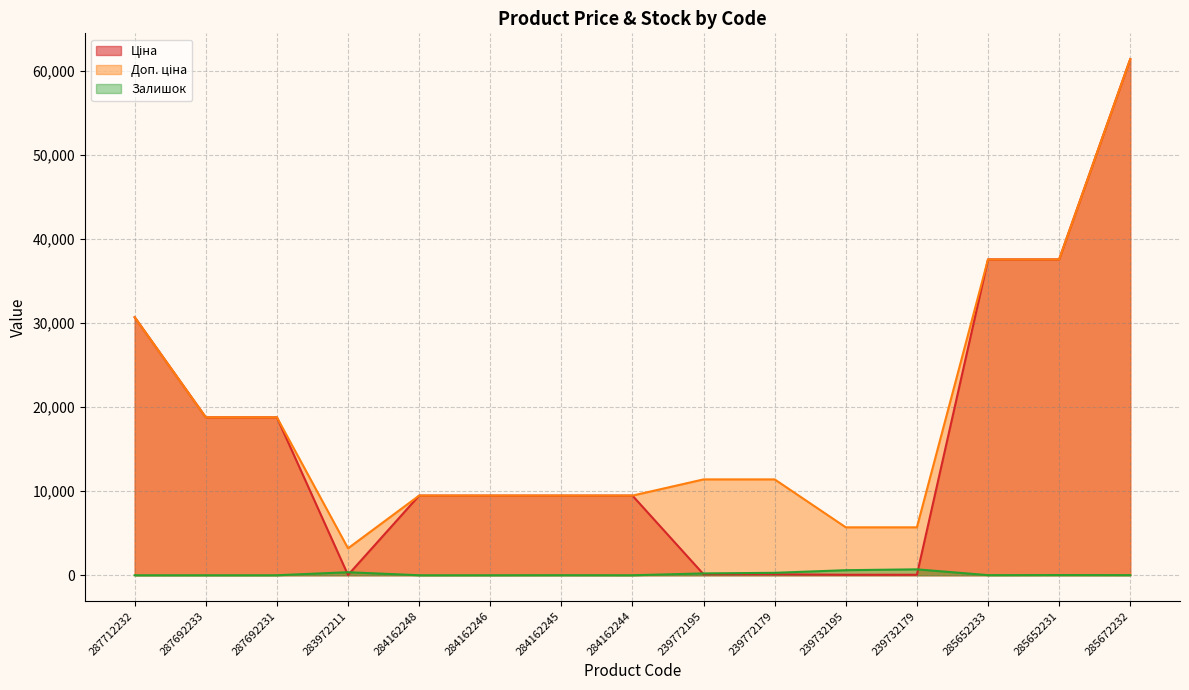

What are all the series names shown in the legend?

Ціна, Доп. ціна, Залишок